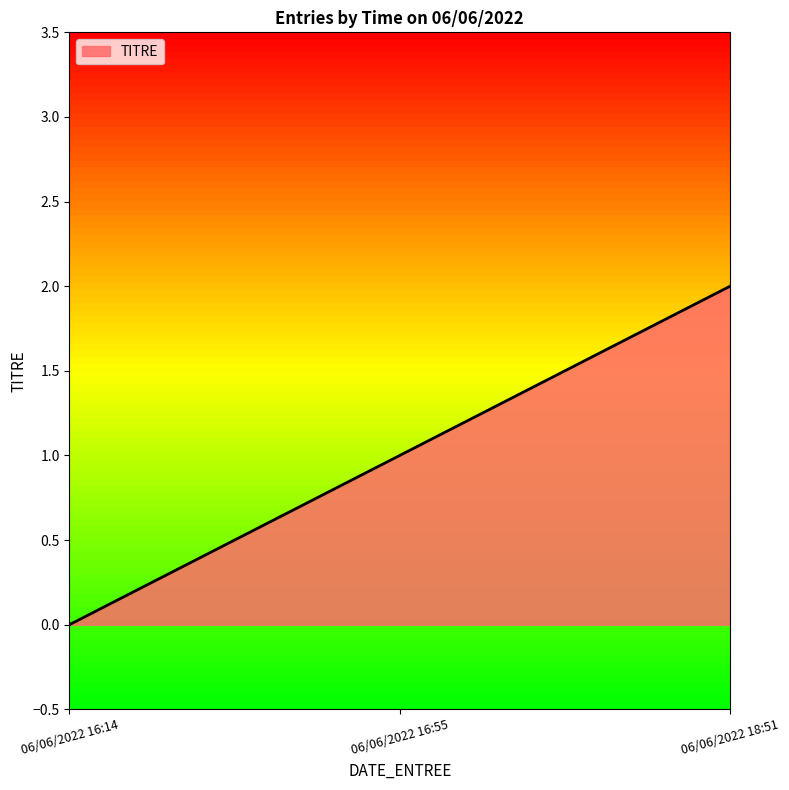

What is the sum of all values?

3